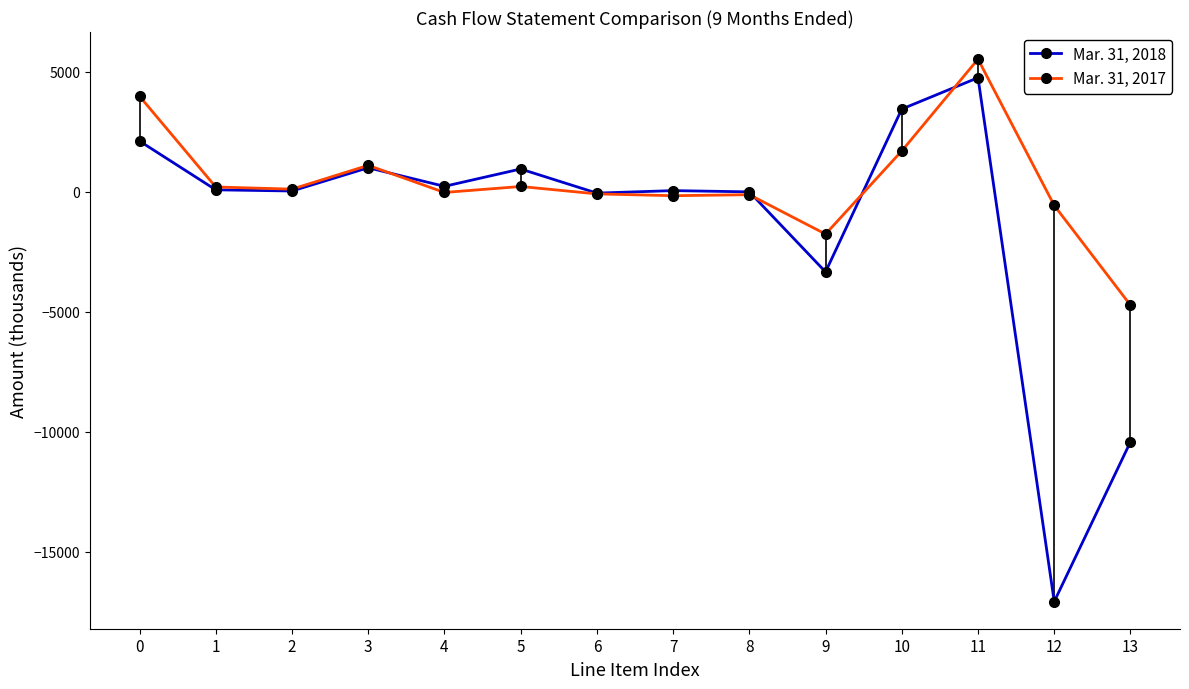

The value of Mar. 31, 2018 at 13 is -2923. True or false?

False